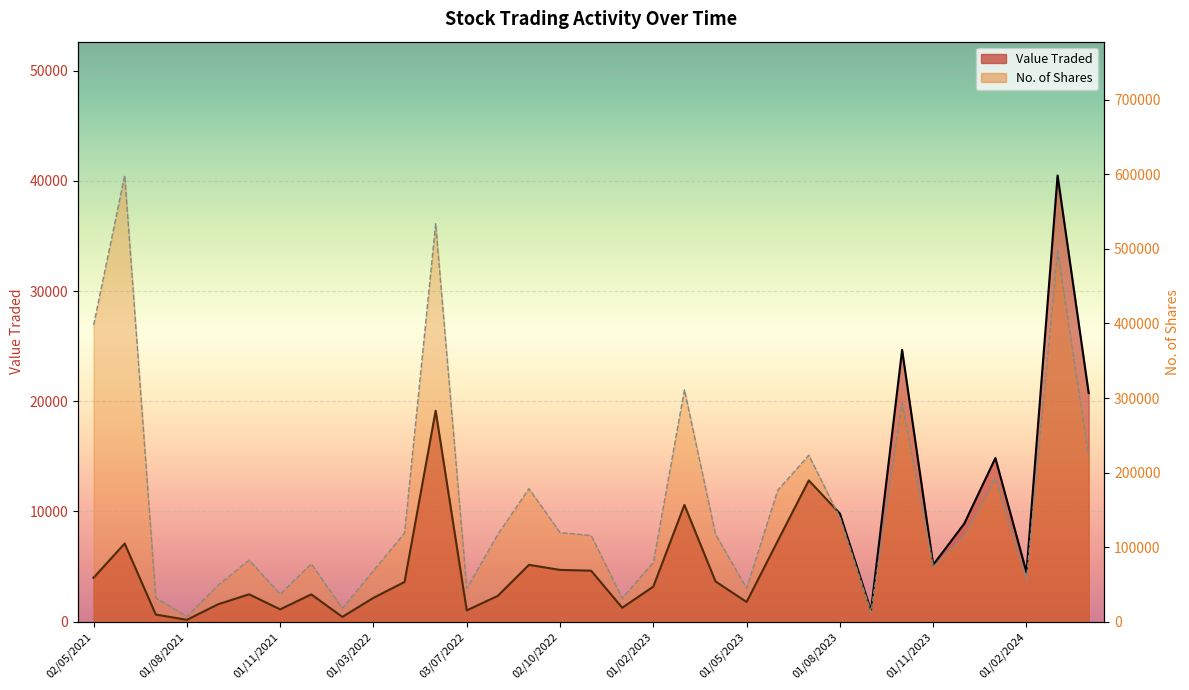

Reading right to left, what are all the values shown in this chart?

Value Traded: 01/04/2024=20739	03/03/2024=40480	01/02/2024=4469	02/01/2024=14845	03/12/2023=8901	01/11/2023=5156	01/10/2023=24659	03/09/2023=1000	01/08/2023=9804	02/07/2023=12817	04/06/2023=7320	01/05/2023=1786	02/04/2023=3651	01/03/2023=10591	01/02/2023=3184	01/12/2022=1263	01/11/2022=4624	02/10/2022=4696	01/09/2022=5157	01/08/2022=2344	03/07/2022=1022	01/06/2022=19138	03/04/2022=3602	01/03/2022=2161	01/02/2022=432	01/12/2021=2475	01/11/2021=1116	03/10/2021=2483	01/09/2021=1573	01/08/2021=165	01/07/2021=648	01/06/2021=7090	02/05/2021=3988
No. of Shares: 01/04/2024=221466	03/03/2024=497246	01/02/2024=55967	02/01/2024=192338	03/12/2023=115128	01/11/2023=73540	01/10/2023=293807	03/09/2023=12843	01/08/2023=139529	02/07/2023=223290	04/06/2023=176210	01/05/2023=44831	02/04/2023=117287	01/03/2023=311054	01/02/2023=79329	01/12/2022=31583	01/11/2022=115595	02/10/2022=119540	01/09/2022=178461	01/08/2022=117075	03/07/2022=44595	01/06/2022=533751	03/04/2022=119070	01/03/2022=68386	01/02/2022=17908	01/12/2021=77639	01/11/2021=36917	03/10/2021=82530	01/09/2021=48718	01/08/2021=6953	01/07/2021=32000	01/06/2021=598497	02/05/2021=397823